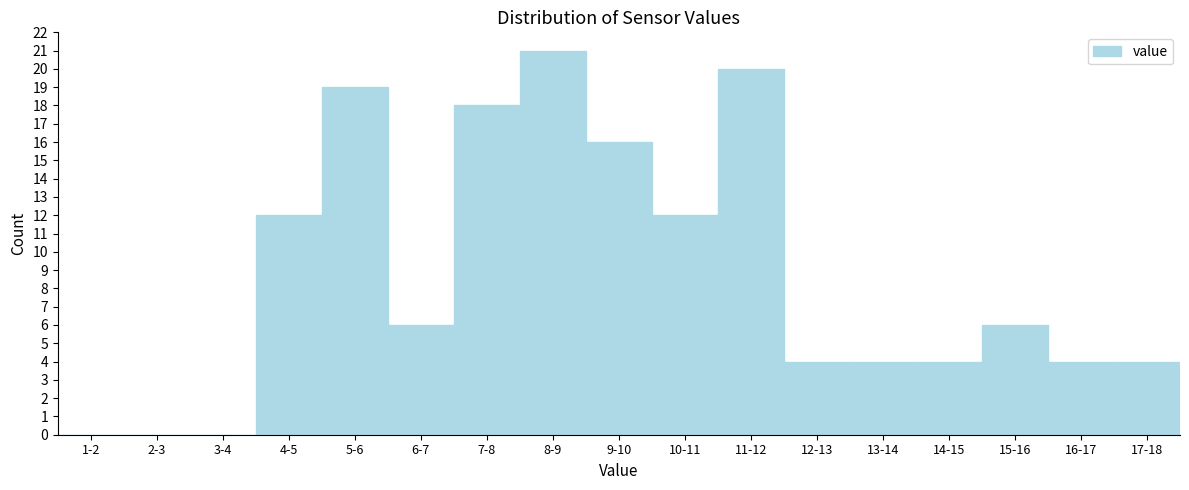

Reading left to right, extract all data points from this chart.

1-2=0	2-3=0	3-4=0	4-5=12	5-6=19	6-7=6	7-8=18	8-9=21	9-10=16	10-11=12	11-12=20	12-13=4	13-14=4	14-15=4	15-16=6	16-17=4	17-18=4